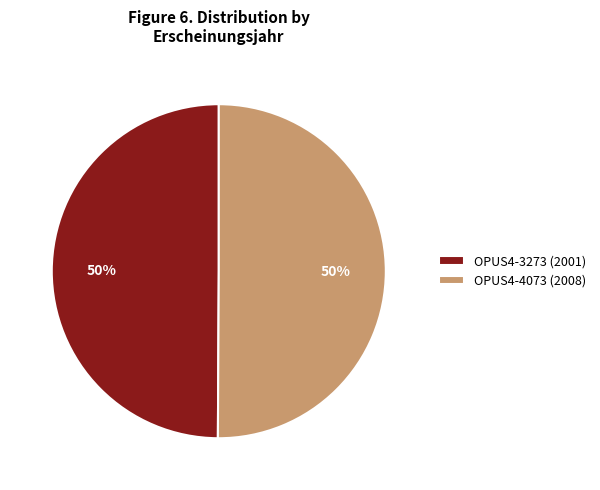

What is the ratio of the value at OPUS4-3273 (2001) to the value at OPUS4-4073 (2008)?

1.0